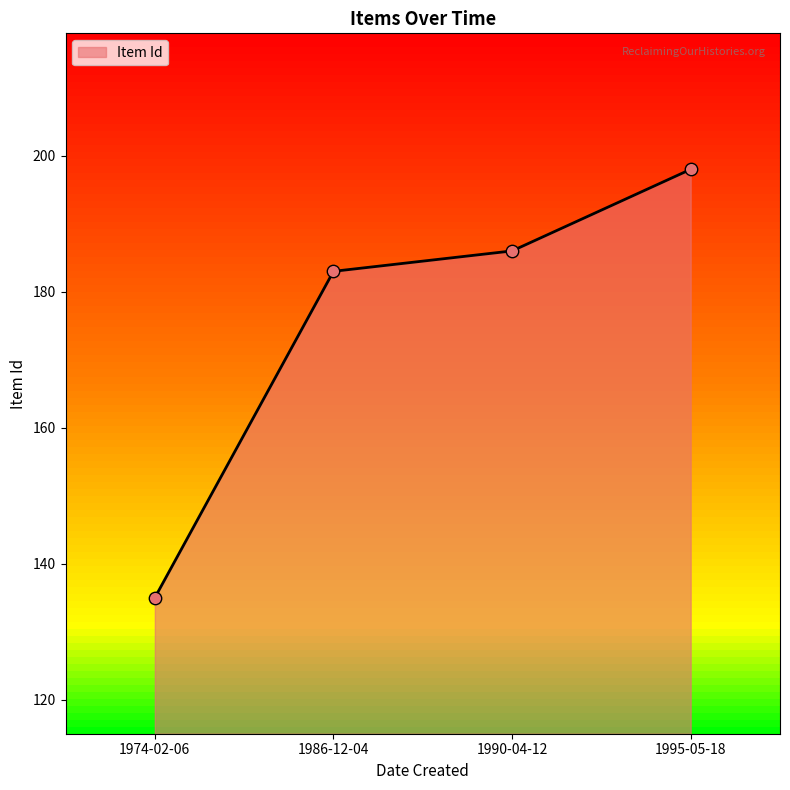

Between 1990-04-12 and 1974-02-06, which is larger?

1990-04-12